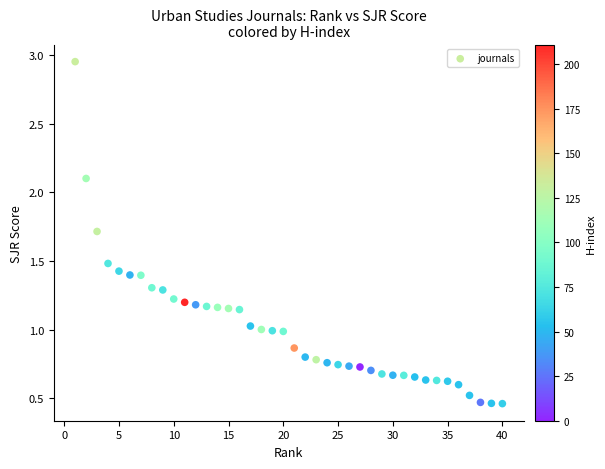

What is the range of X values (max minus min)?

39.0